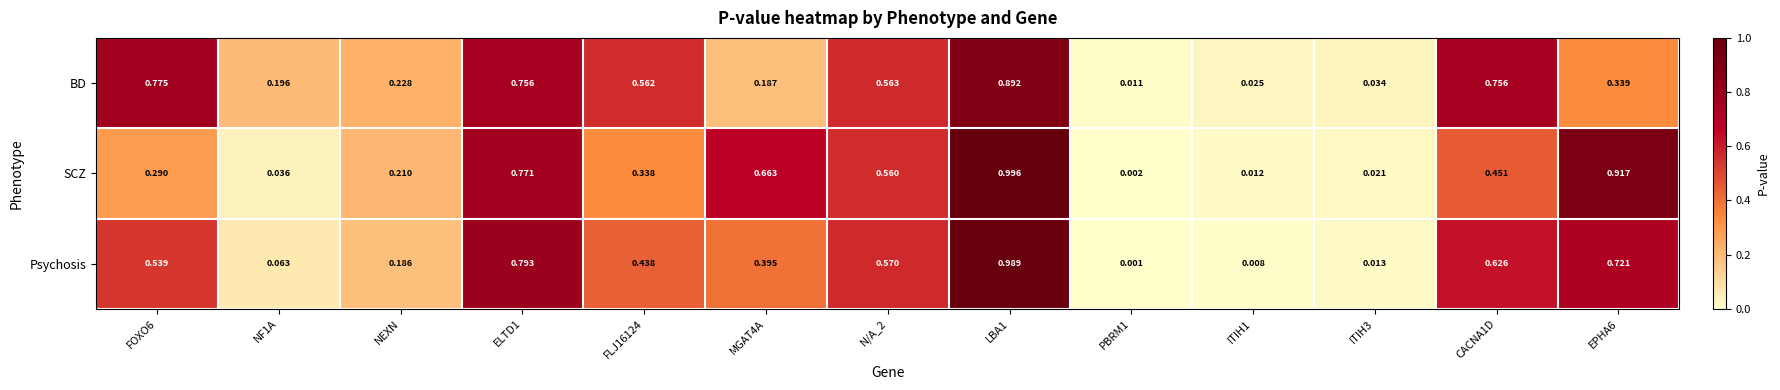

Which series has the largest total across all categories?

Psychosis